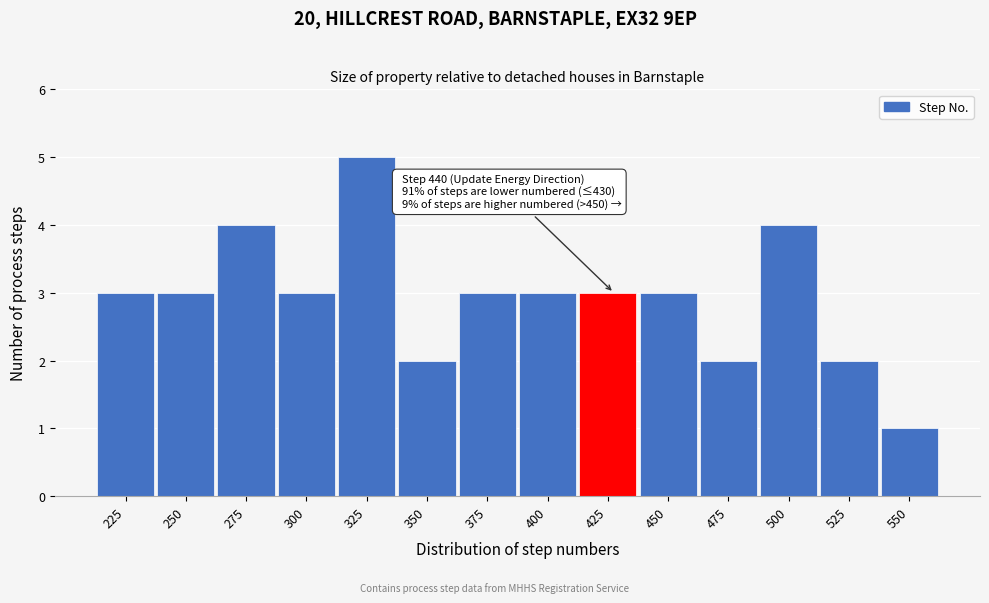

Reading right to left, extract all data points from this chart.

550=1	525=2	500=4	475=2	450=3	425=3	400=3	375=3	350=2	325=5	300=3	275=4	250=3	225=3